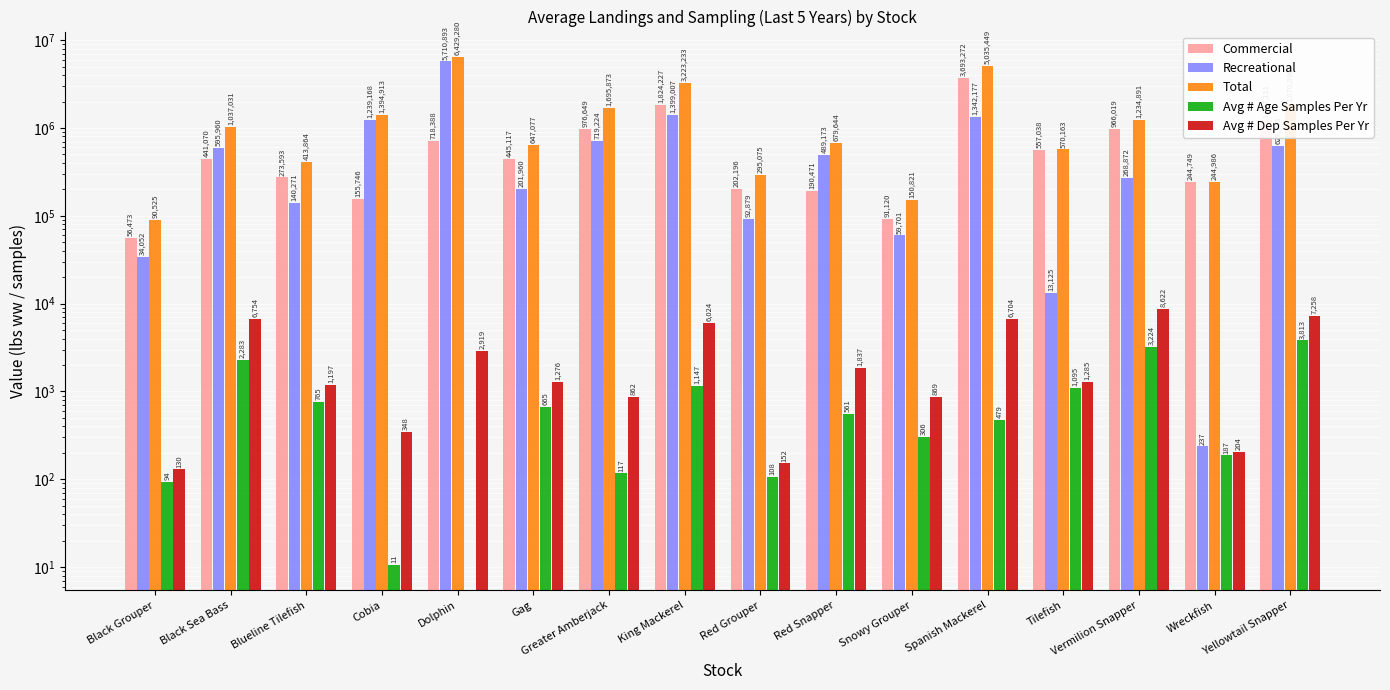

What are all the series names shown in the legend?

Commercial, Recreational, Total, Avg # Age Samples Per Yr, Avg # Dep Samples Per Yr